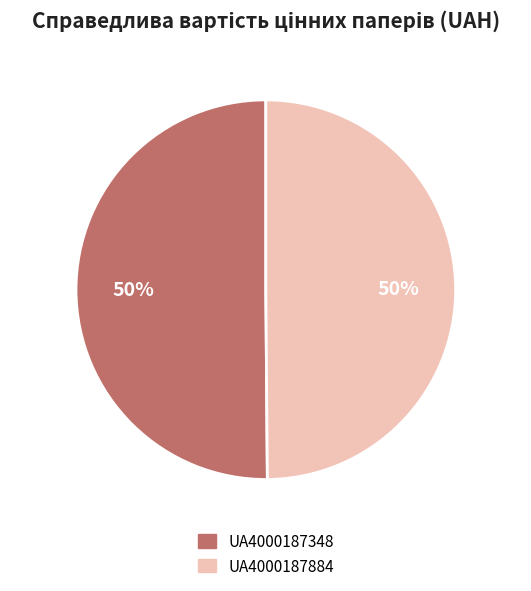

Is it true that UA4000187348 is 50% of the pie?

True